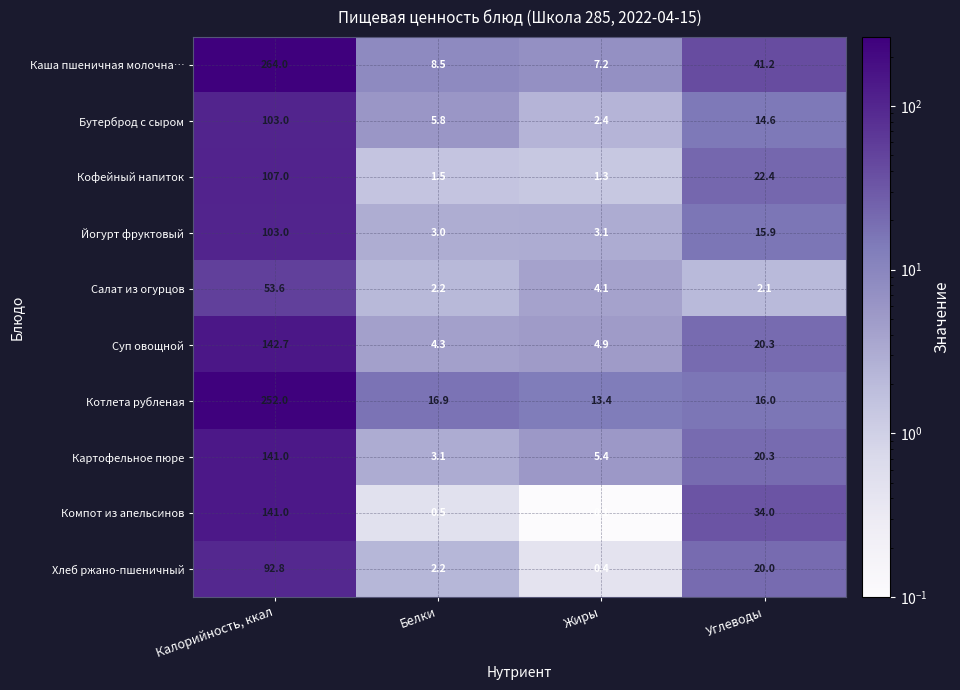

Which has a higher value, Жиры or Белки?

Белки